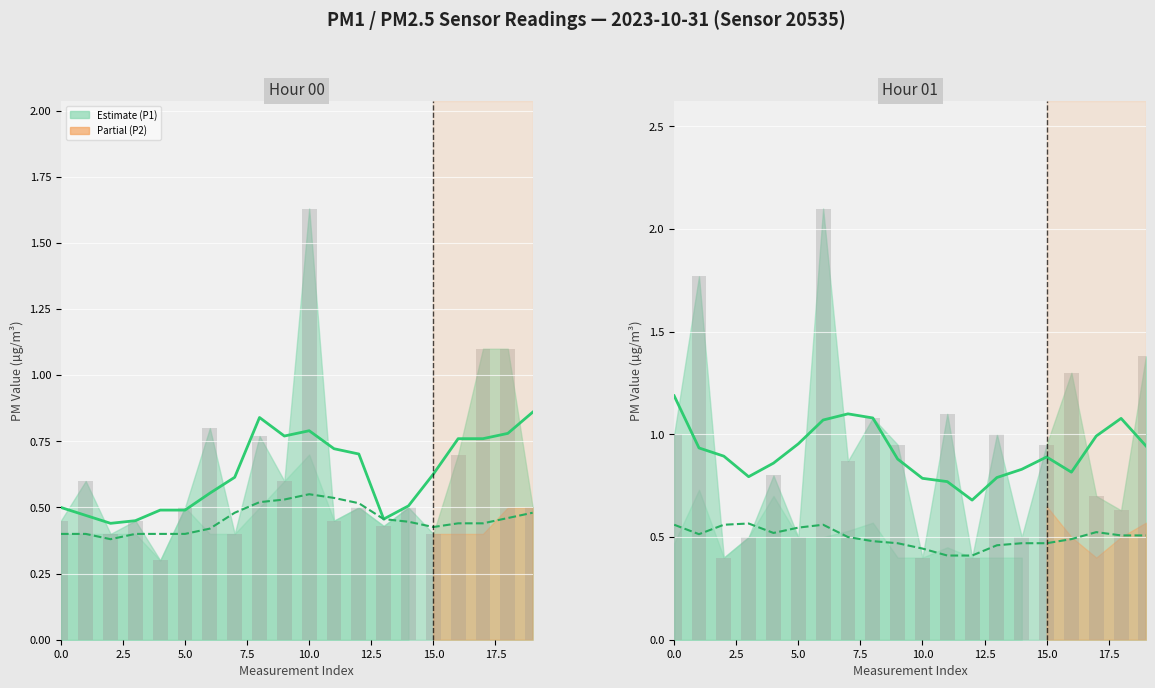

Between 2.5 and 9, which series saw the biggest shift?

P1 raw